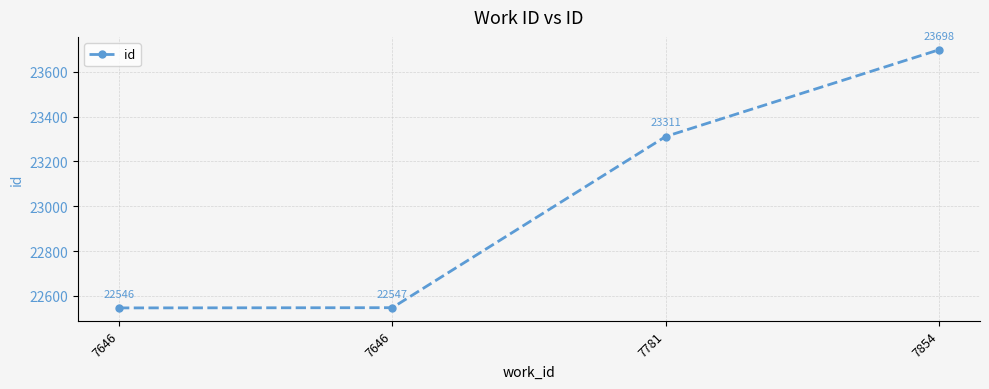

What is the value of the 4th point from the left?

23698